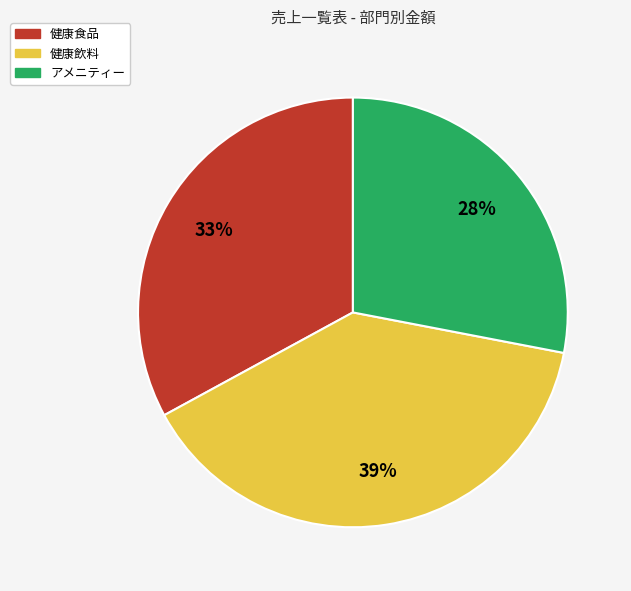

To the nearest percent, what is the difference between the largest and smallest slice percentages?

11%